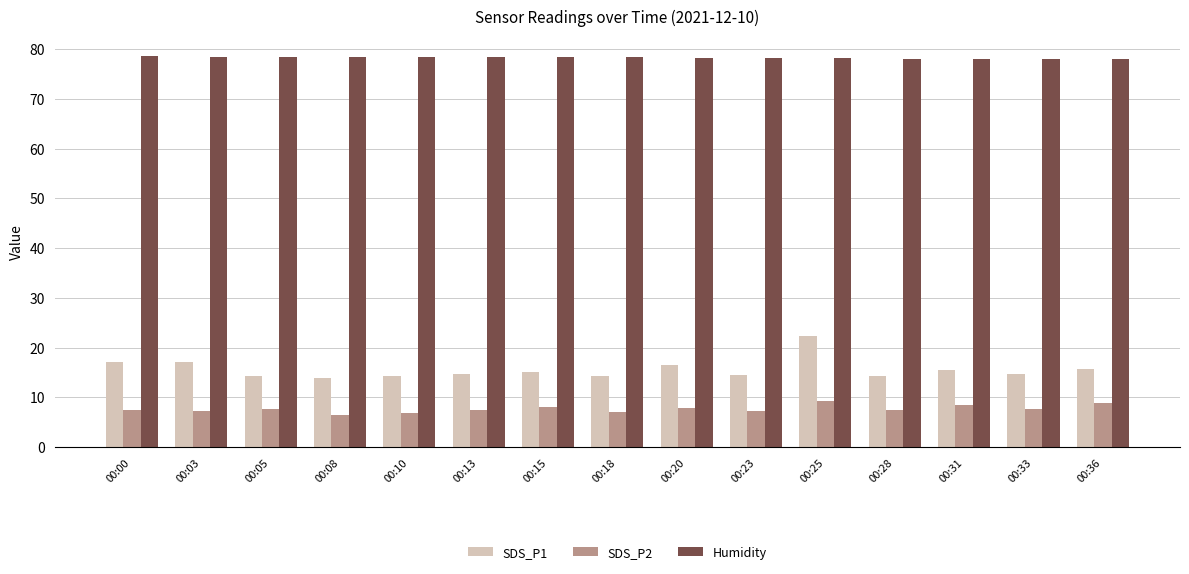

What is the smallest value displayed?

6.4